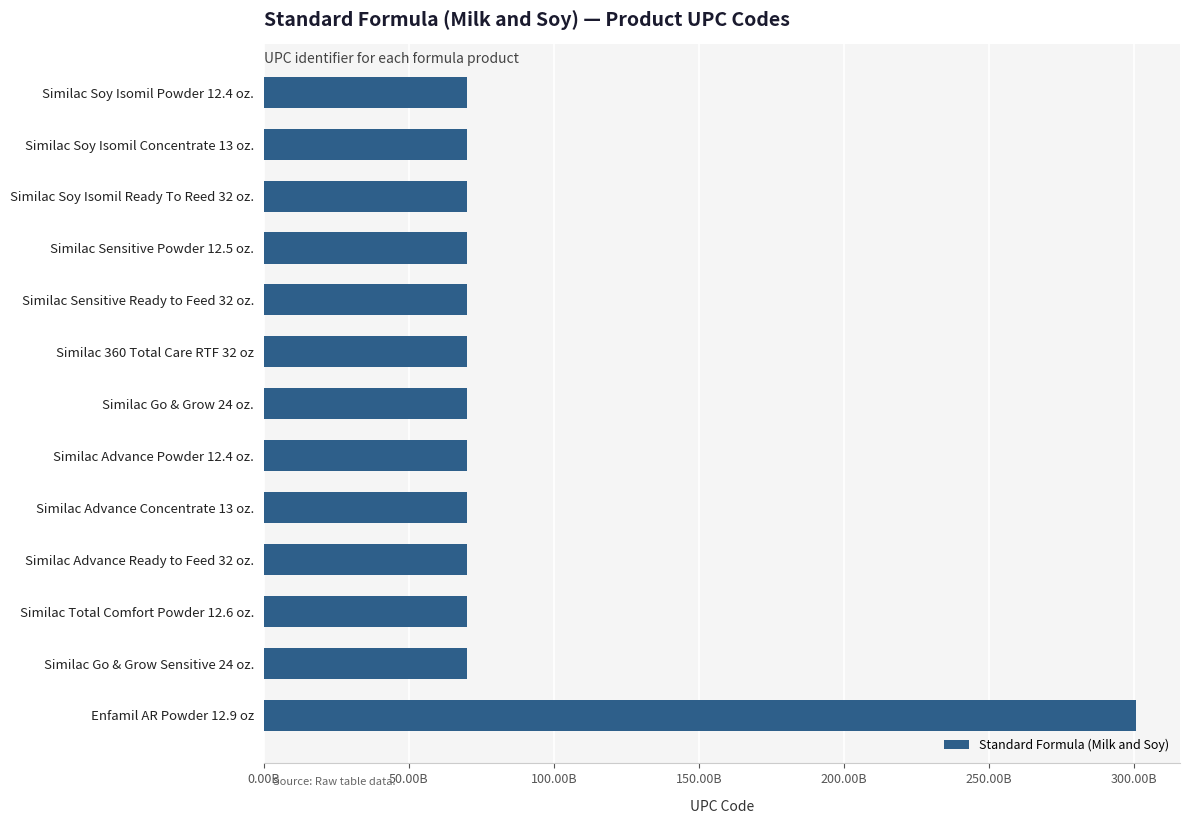

What is the average value?

87828102405